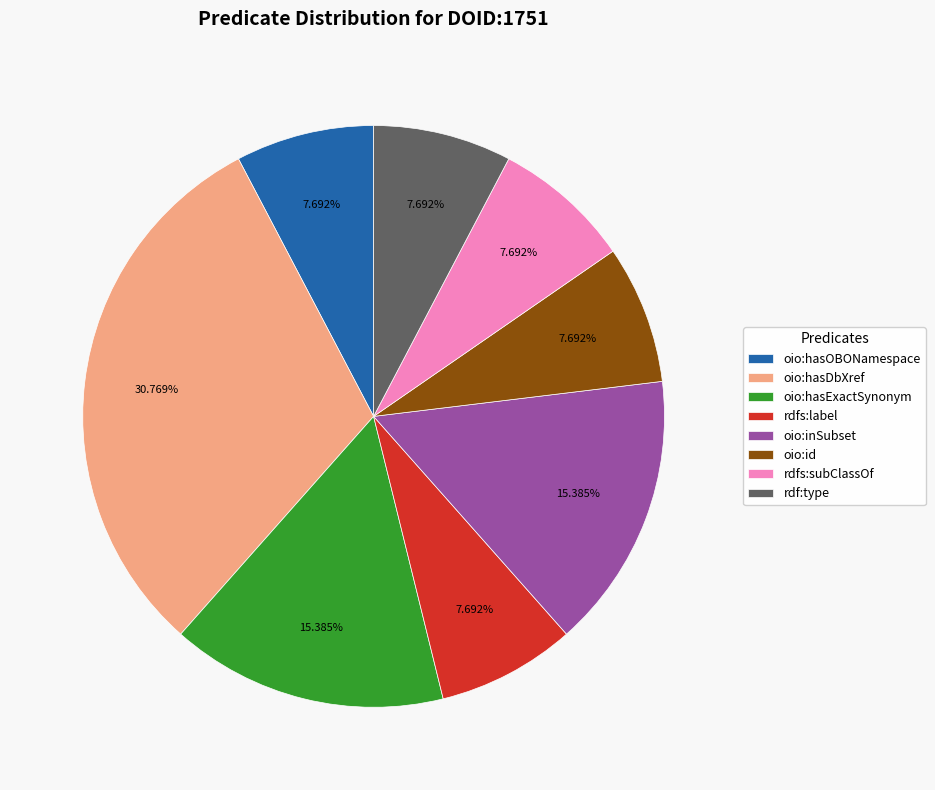

How many slices are in this pie chart?

8